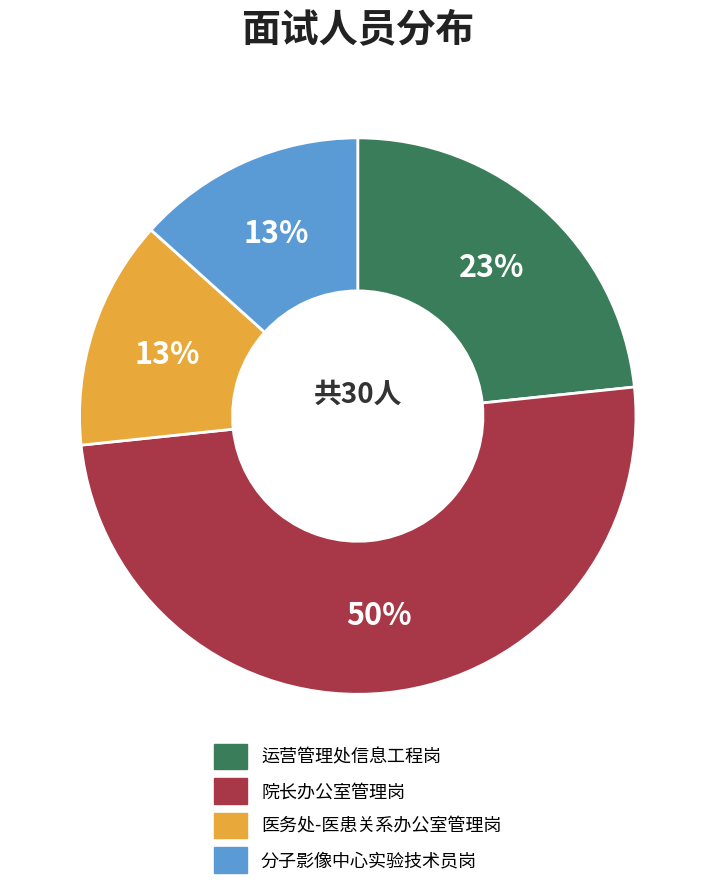

To the nearest percent, what is the average slice percentage?

25%